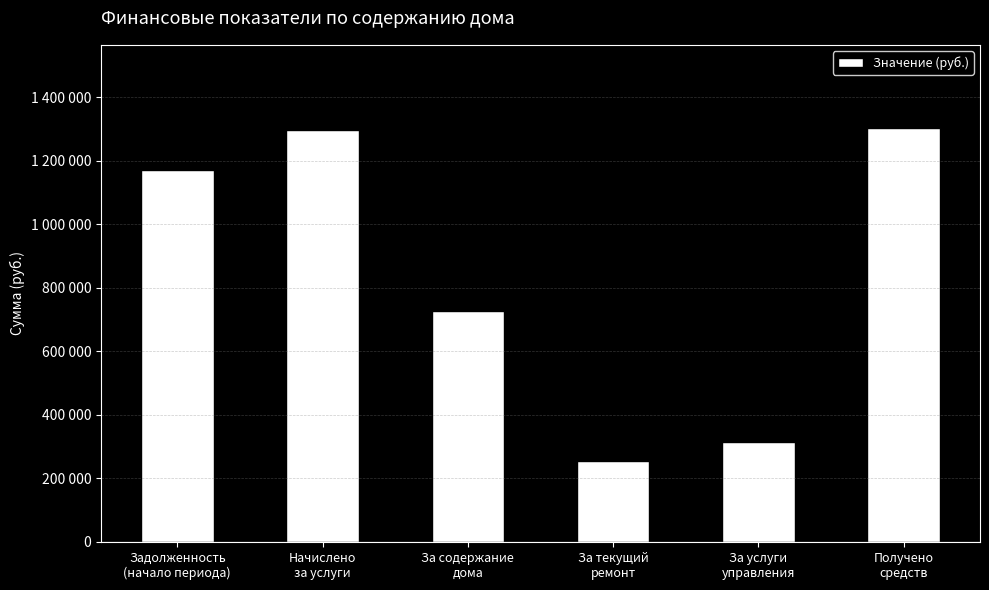

Reading left to right, transcribe all the data shown in this chart.

1170480.1	1295010.7	727542.7	253872.0	313596.0	1303463.6